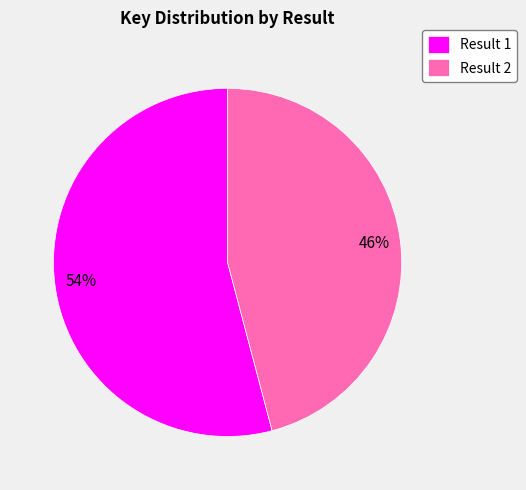

Is the sum of Result 2 and Result 1 greater than half?

Yes